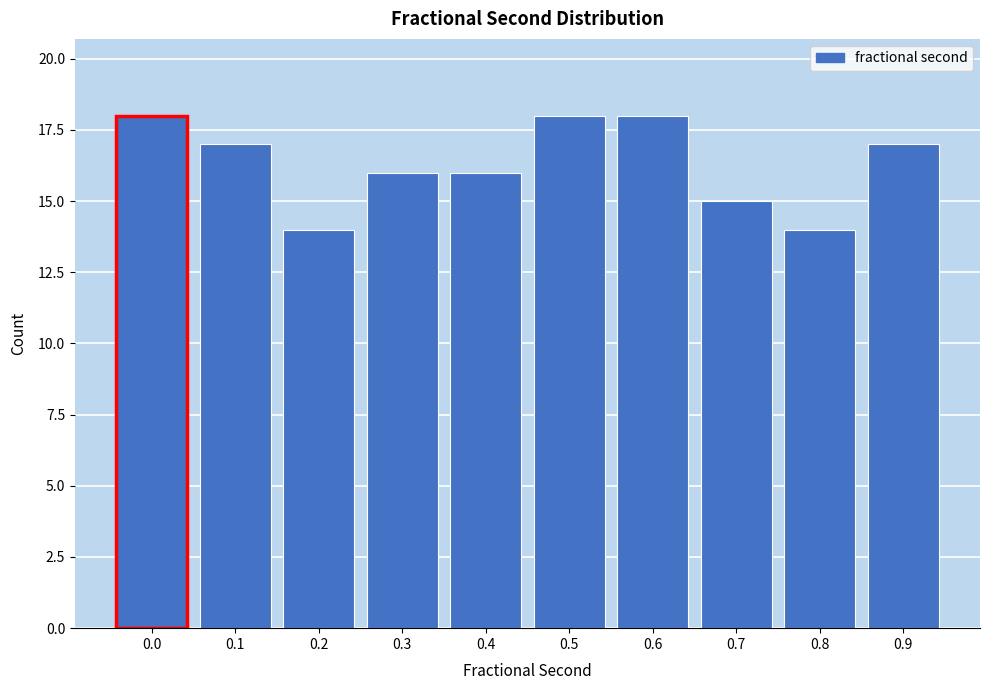

Reading left to right, list all the values displayed in this chart.

18	17	14	16	16	18	18	15	14	17